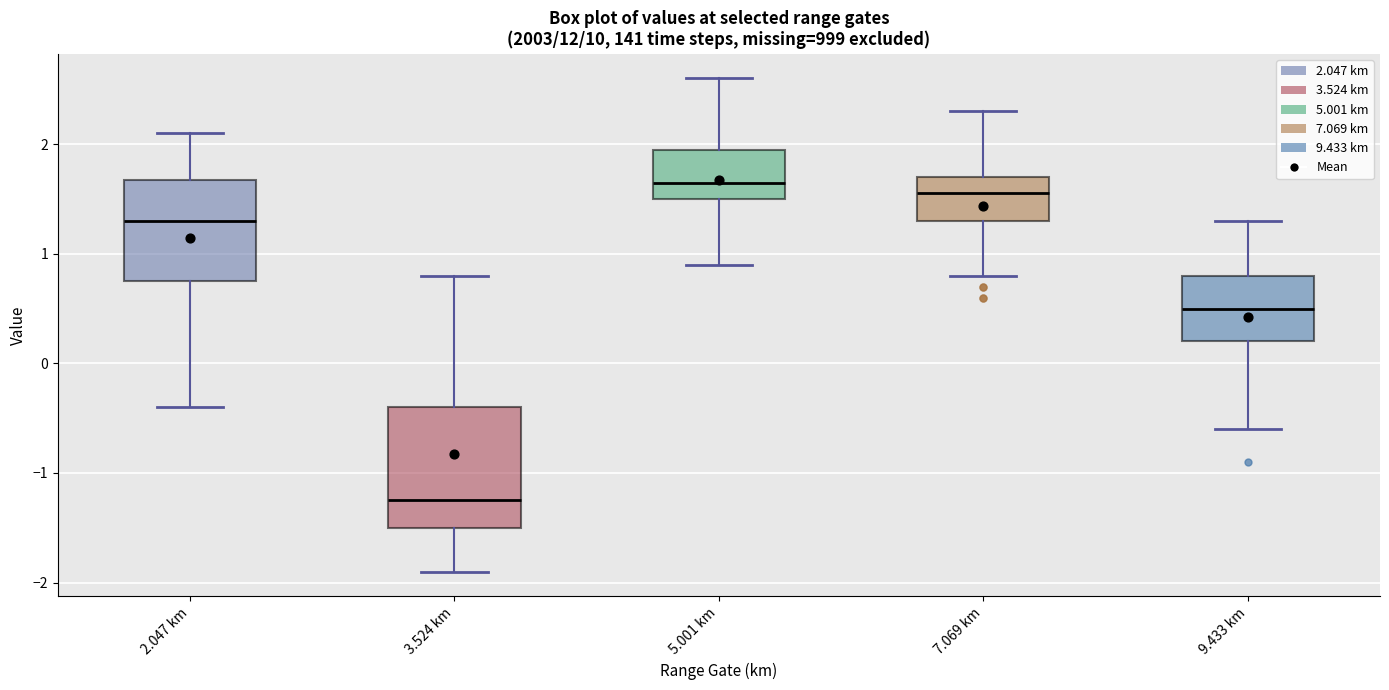

Reading left to right, read every box against the y-axis: the position of its median line, the range the box covers, and the ends of its whiskers. The values are not printed on the chart, so give them approximately, as read against the axis.

2.047 km: median 1.3, box 0.8 to 1.7, whiskers -0.4 to 2.1
3.524 km: median -1.2, box -1.5 to -0.4, whiskers -1.9 to 0.8
5.001 km: median 1.7, box 1.5 to 2.0, whiskers 0.9 to 2.6
7.069 km: median 1.6, box 1.3 to 1.7, whiskers 0.8 to 2.3
9.433 km: median 0.5, box 0.2 to 0.8, whiskers -0.6 to 1.3